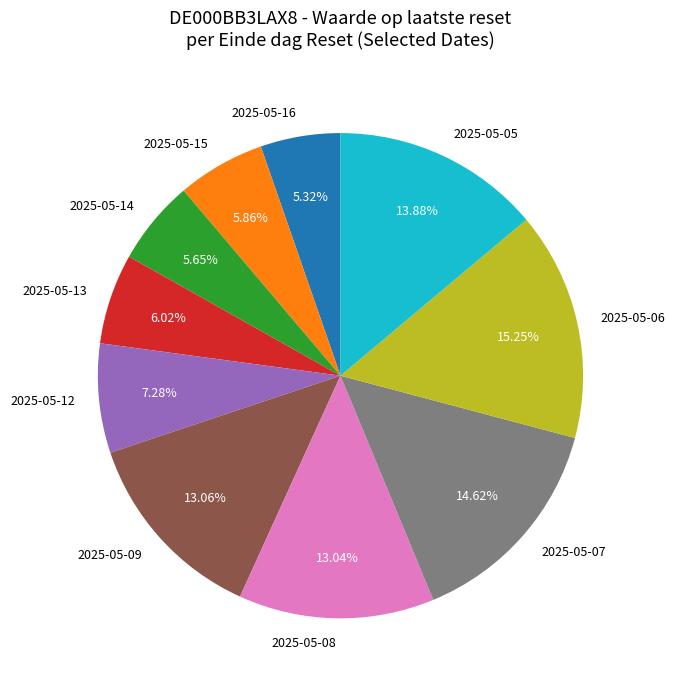

Is it true that 2025-05-14 is 6% of the pie?

True